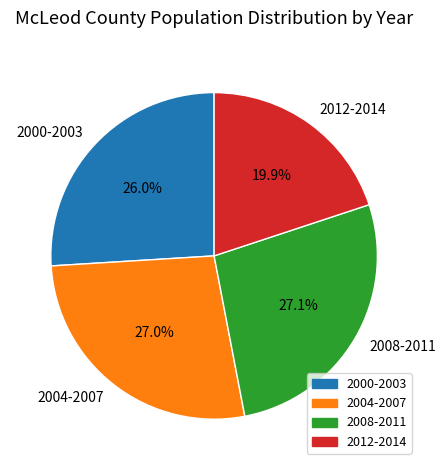

Do 2000-2003 and 2004-2007 together represent more than half of the pie?

Yes